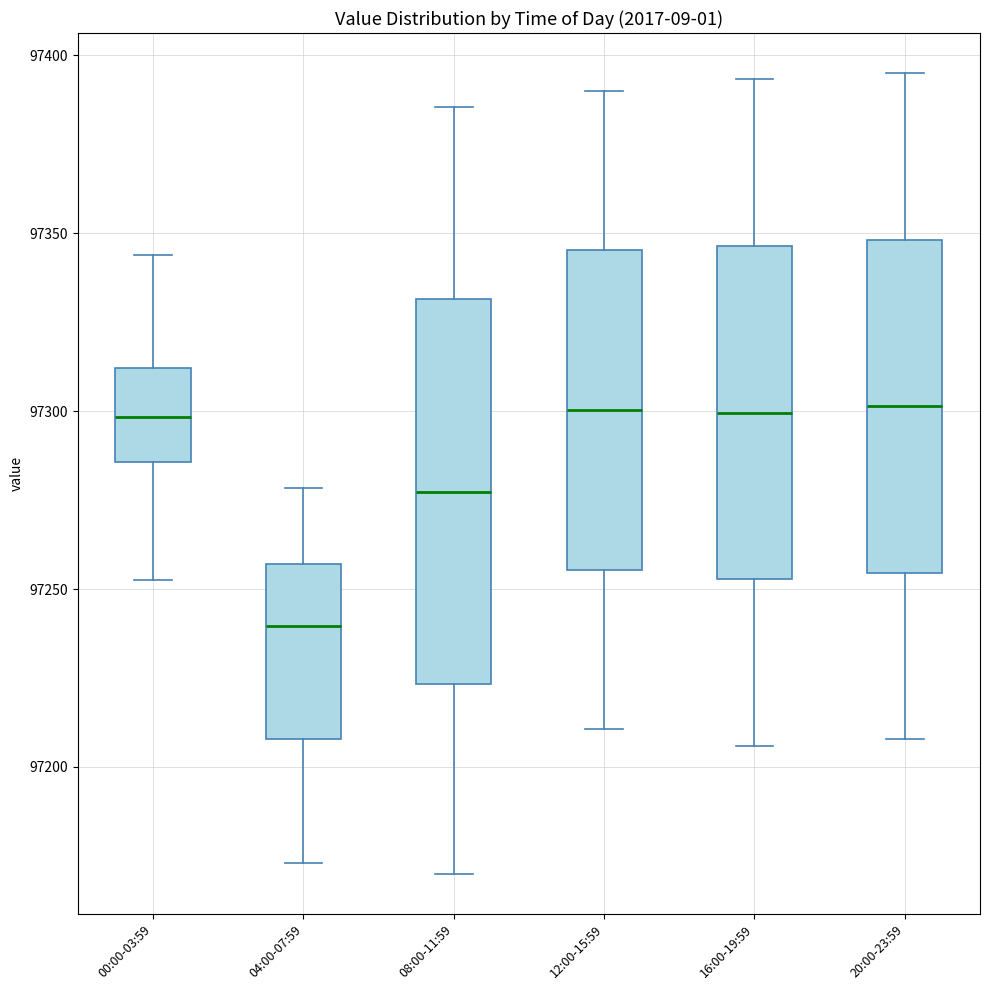

Where is the upper edge of the box for 08:00-11:59 on the y-axis? The values are not printed on the chart, so give them approximately, as read against the axis.

97330